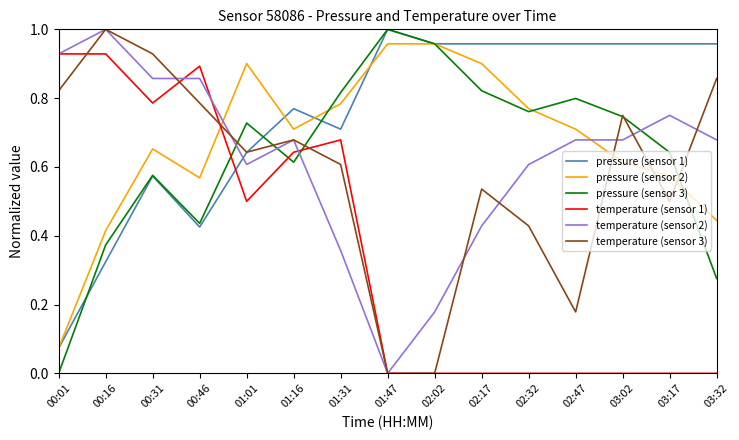

The pressure (sensor 2) series shows 0.0 at 00:01. True or false?

False